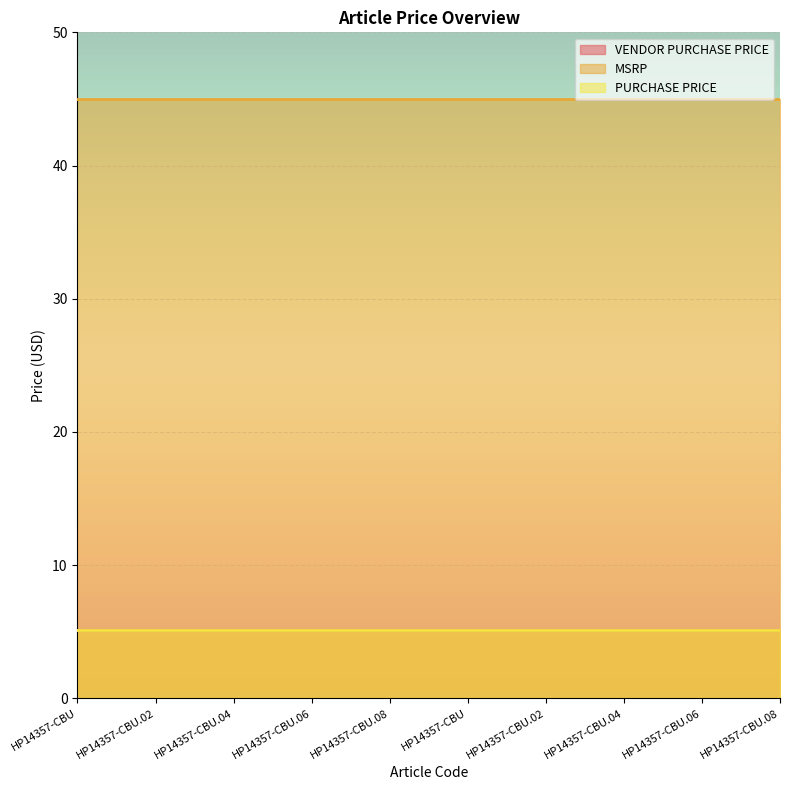

What is the minimum value for PURCHASE PRICE?

5.1